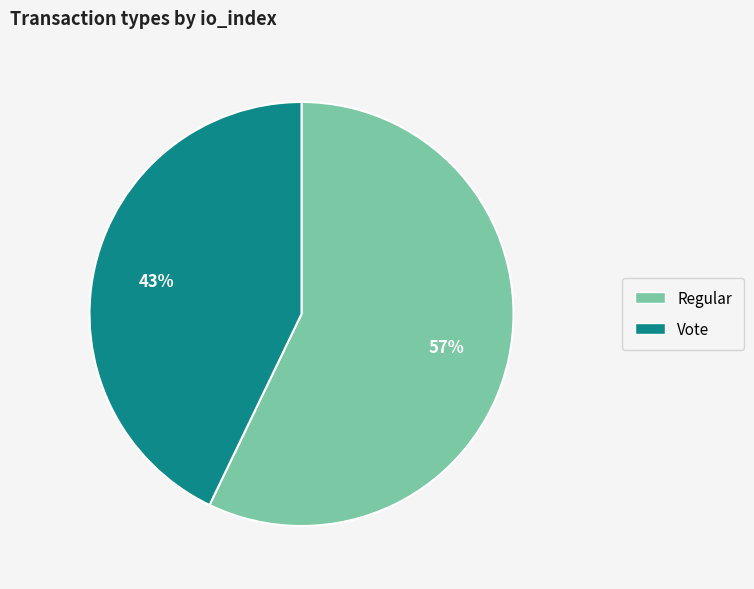

Do Vote and Regular together represent more than half of the pie?

Yes